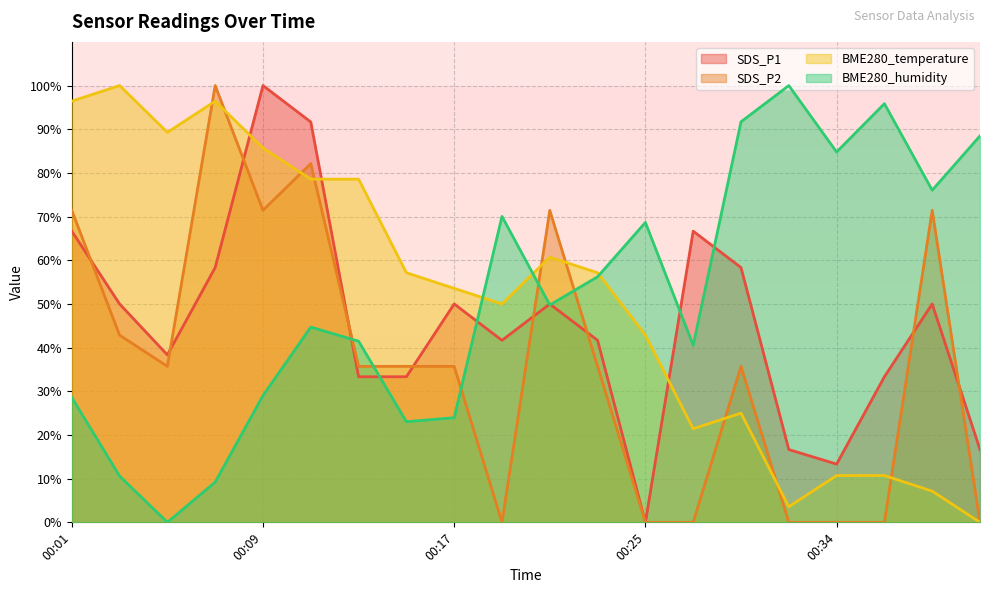

Which category has the highest value in the SDS_P1 series?

00:09